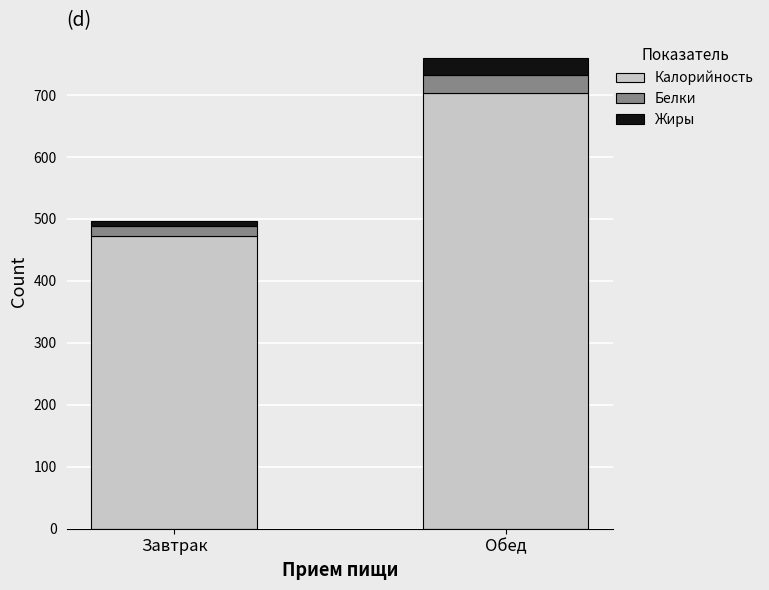

What is the sum of all Калорийность values?

1177